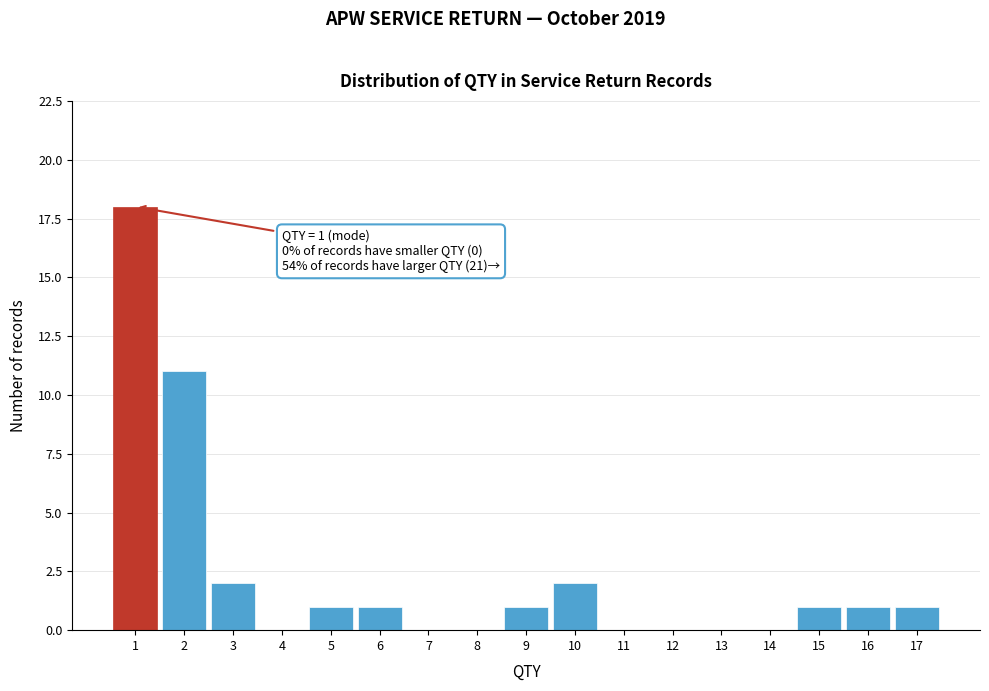

Which range on the x-axis has the tallest bar?

0.5 to 1.5